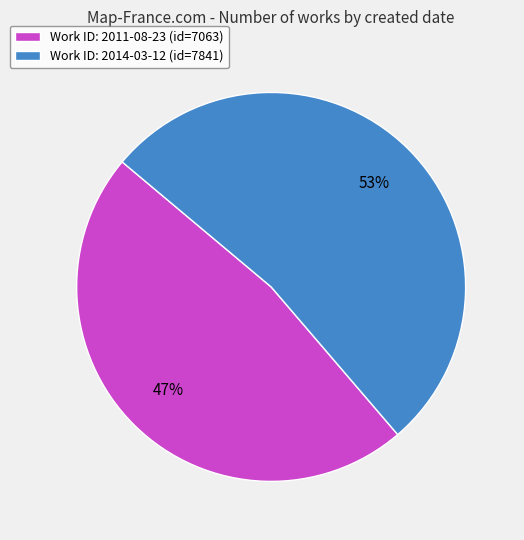

To the nearest percent, what percentage of the pie is Work ID: 2014-03-12 (id=7841)?

53%